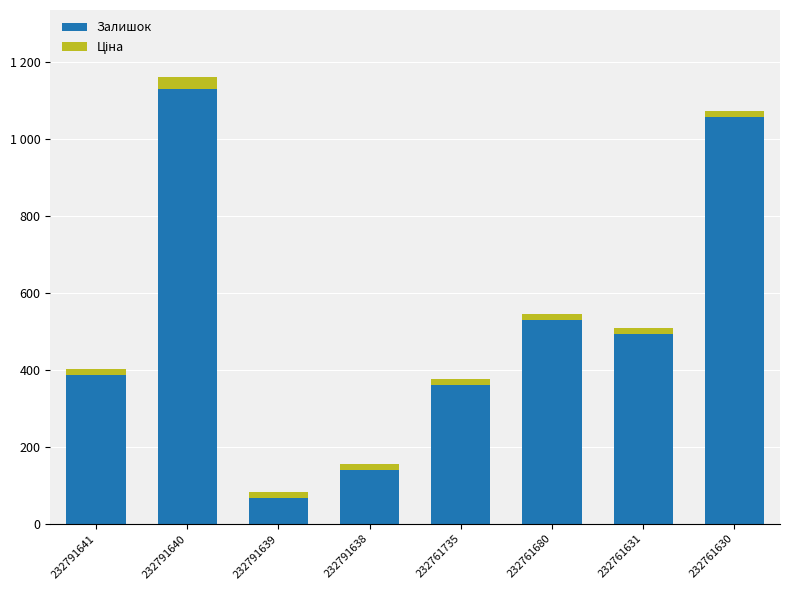

What is the sum of all Ціна values?

140.8